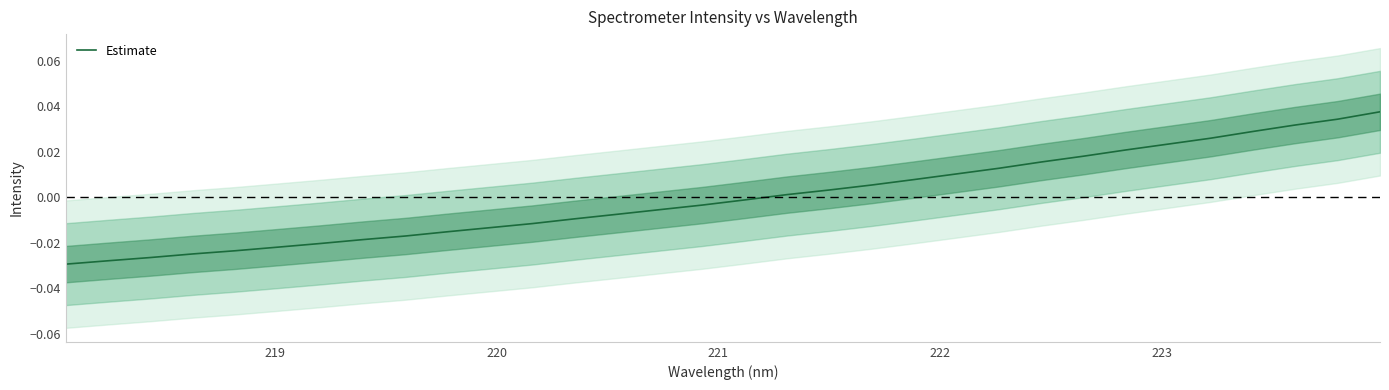

Is this an area chart (filled region under the line)?

No